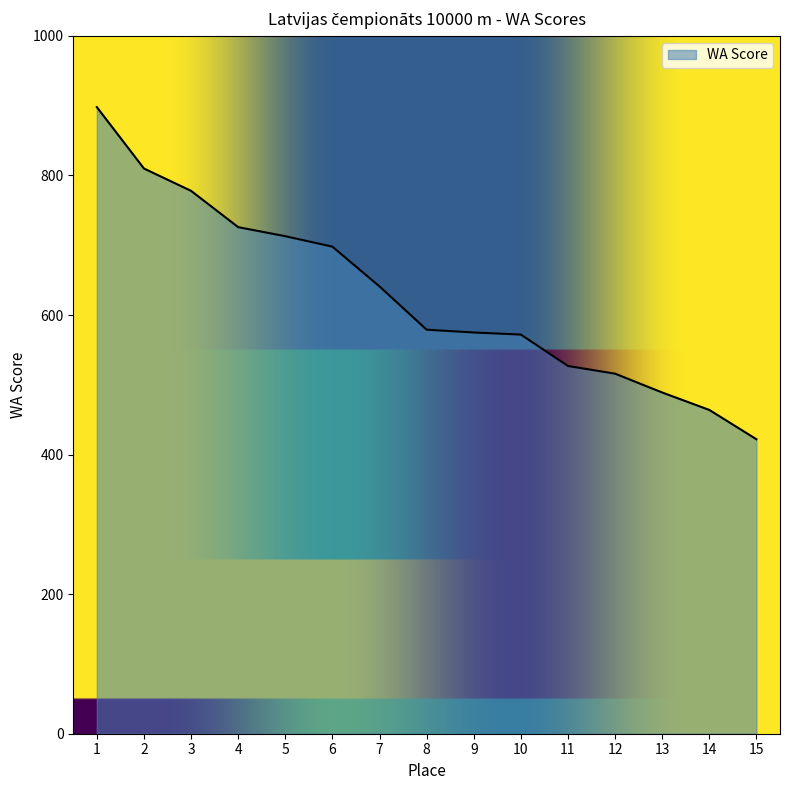

What is the ratio of the value at 7 to the value at 1?

0.7